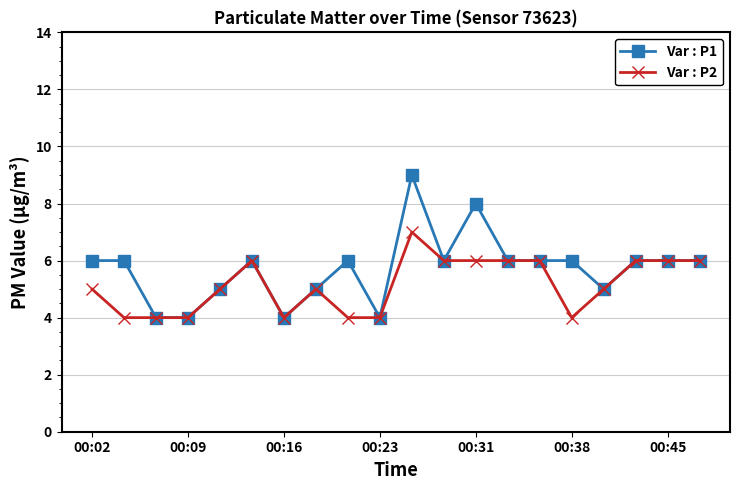

Which series has the largest range (max minus min)?

Var : P1